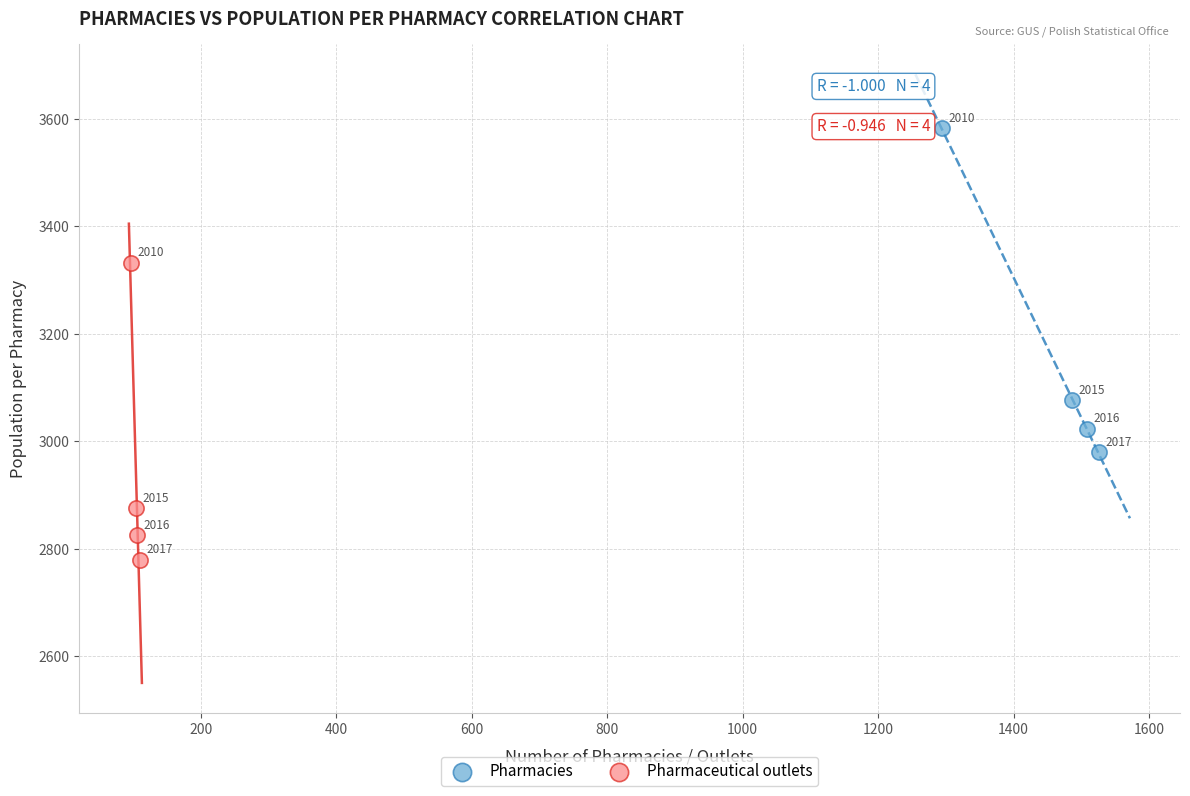

Which series has the largest Y range (max minus min)?

Pharmacies